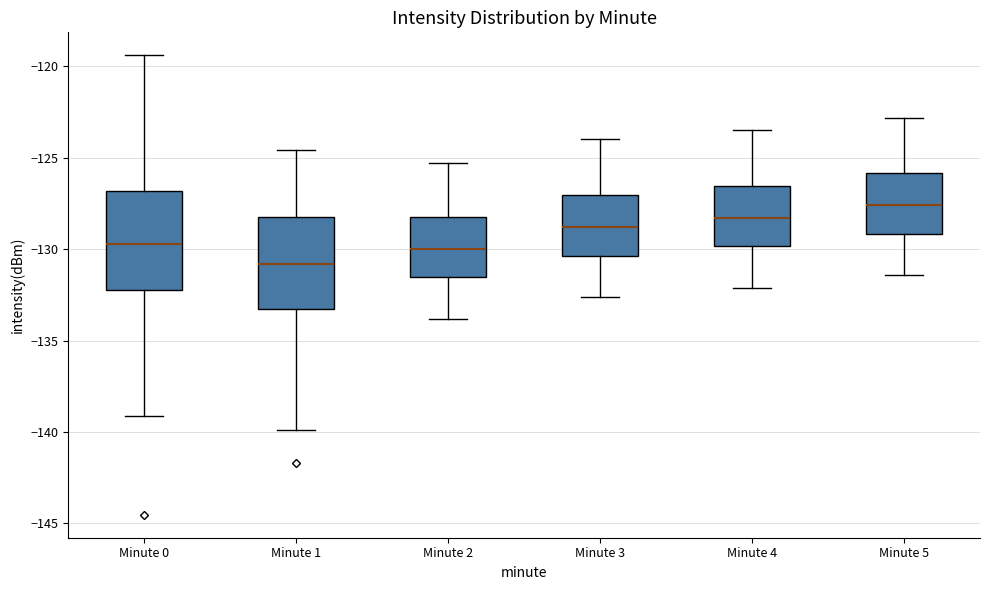

Which box's median line is the highest?

Minute 5